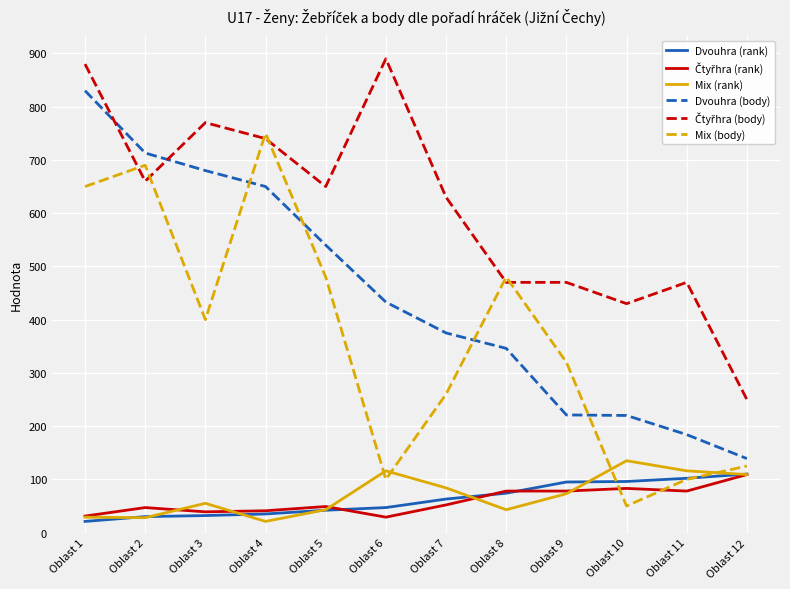

What is the greatest value displayed?

890